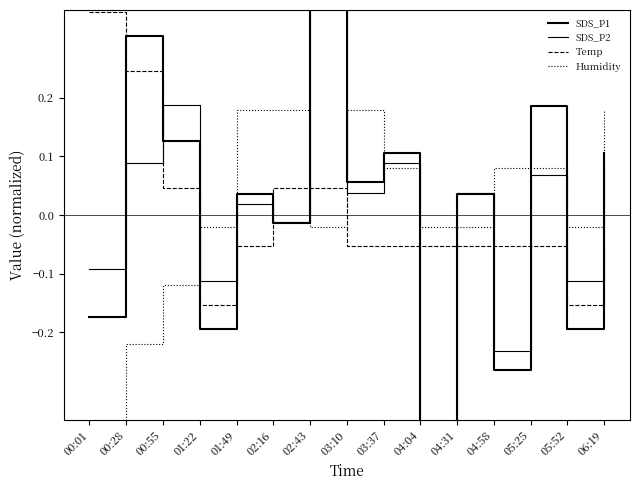

What is the approximate value of Humidity at 00:28?

-0.2